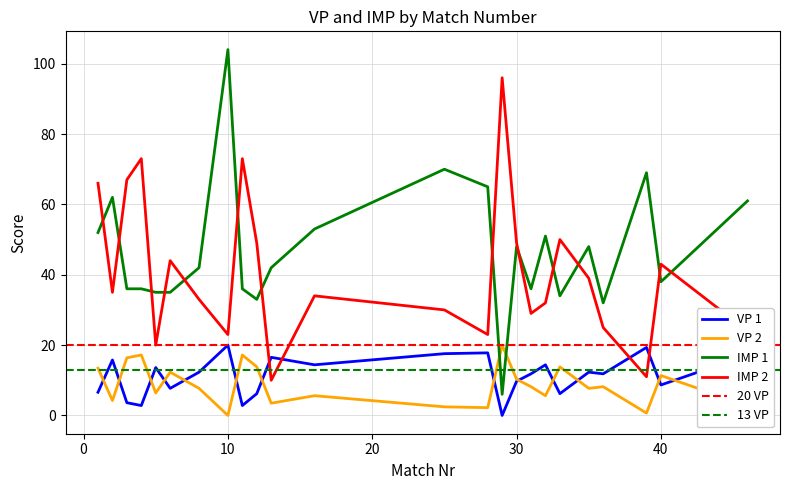

Which category has the highest value in the VP 2 series?

29